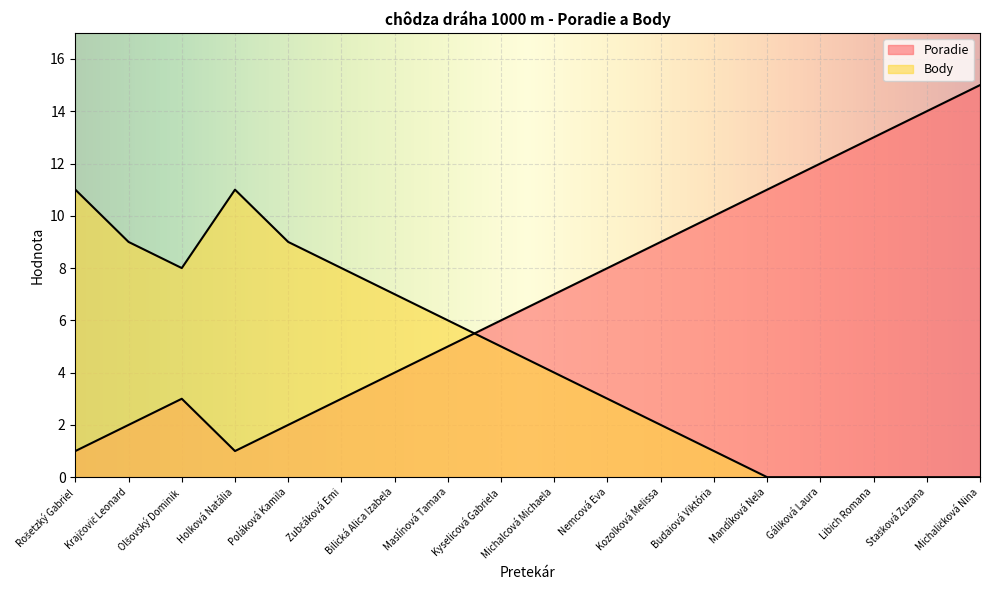

How many intersections are there between Body and Poradie?

1